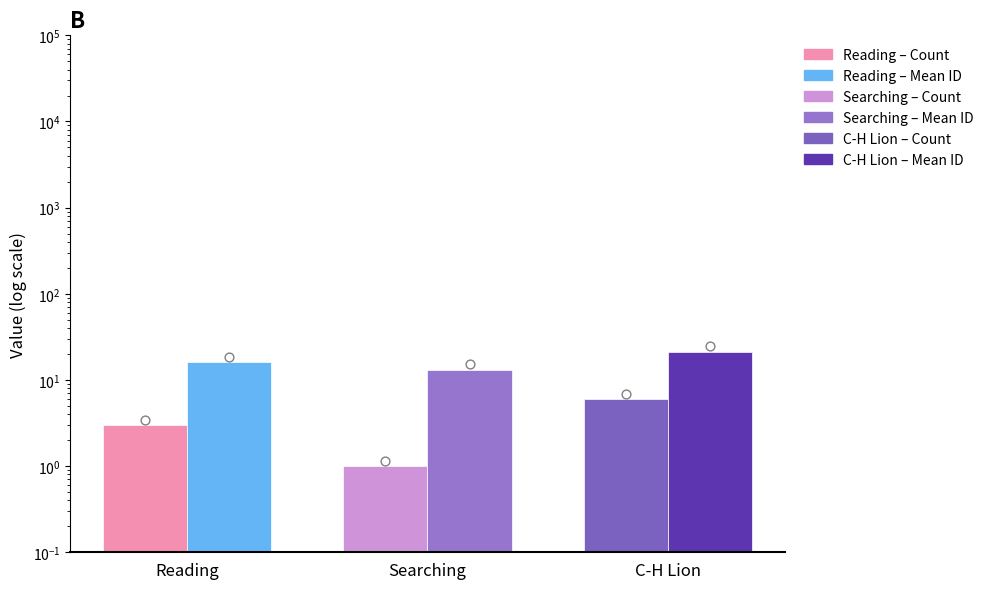

At how many categories does at least one series exceed 5?

3